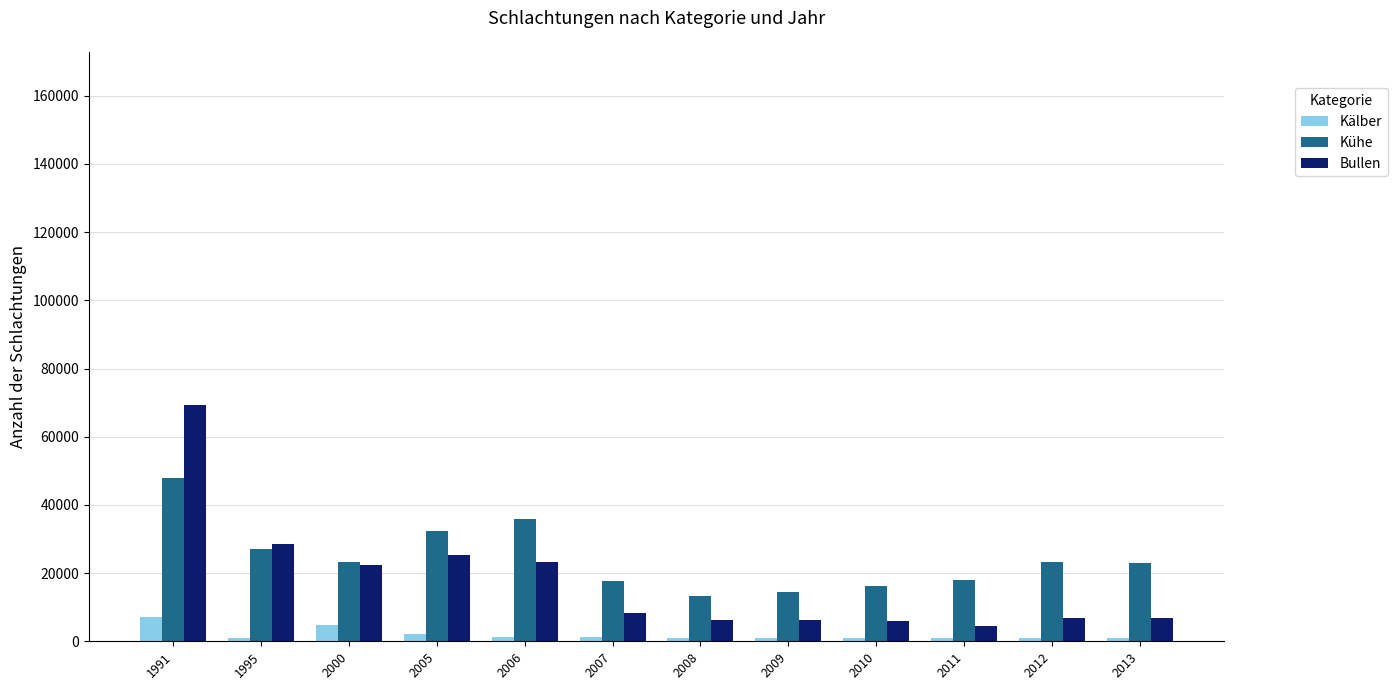

List the series in order of their peak value, lowest first.

Kälber, Kühe, Bullen